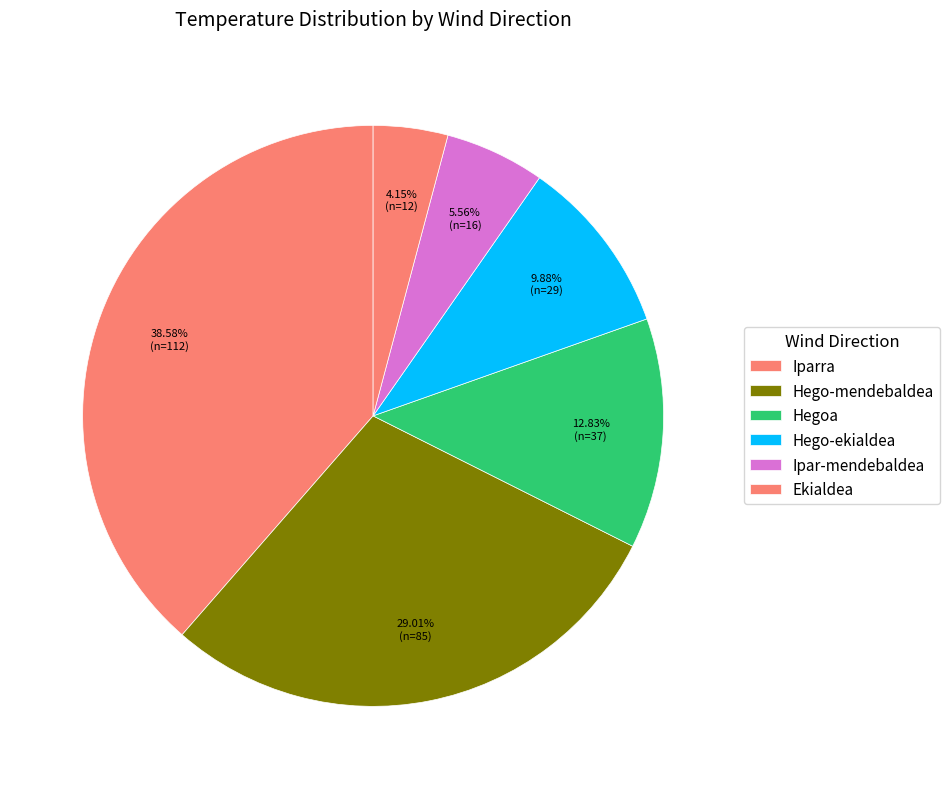

Does any single category account for the majority?

No